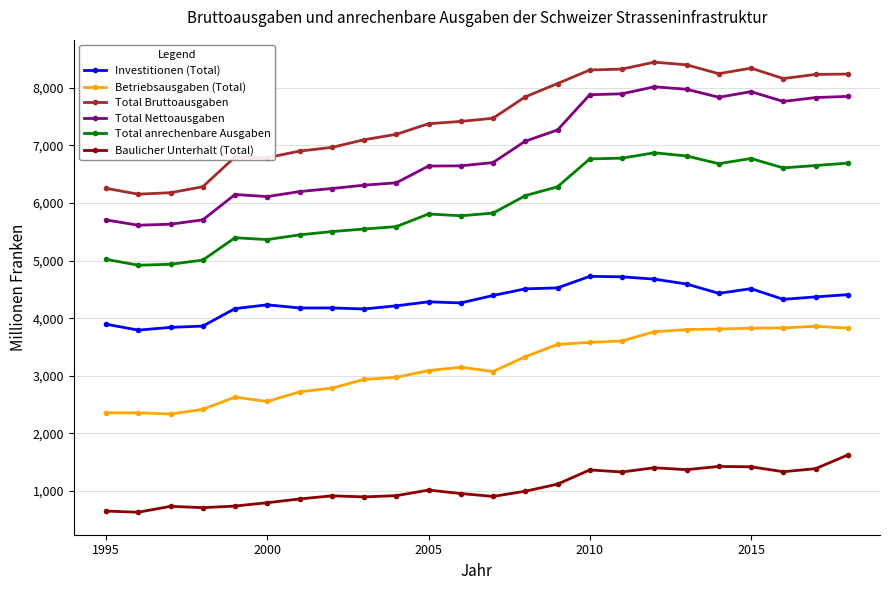

Count the number of data series in this chart.

6